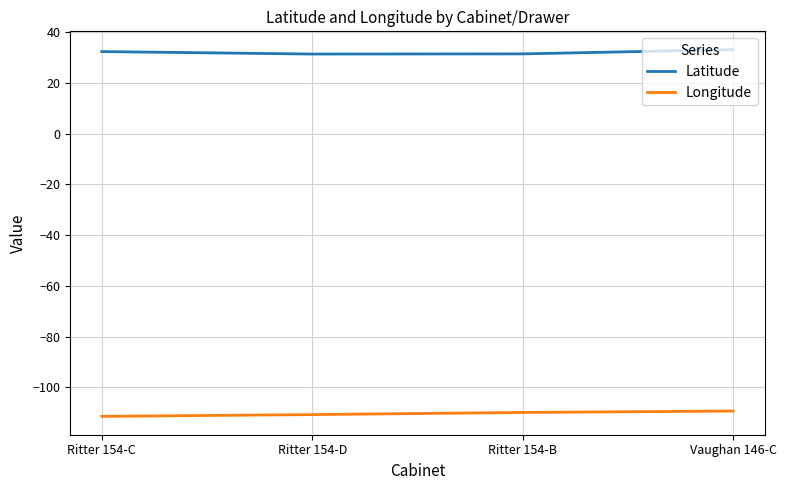

True or false: Latitude has a value of 47.8 at Ritter 154-C.

False